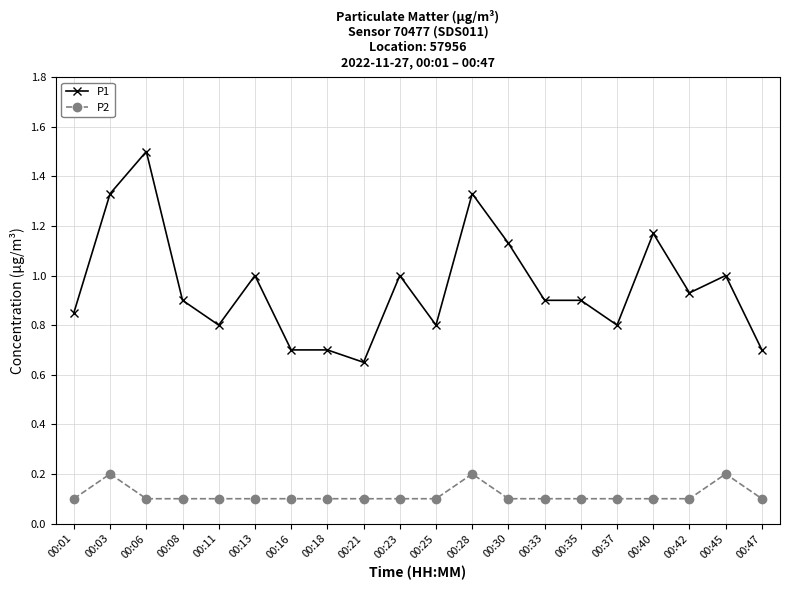

True or false: P2 and P1 intersect in this chart.

False